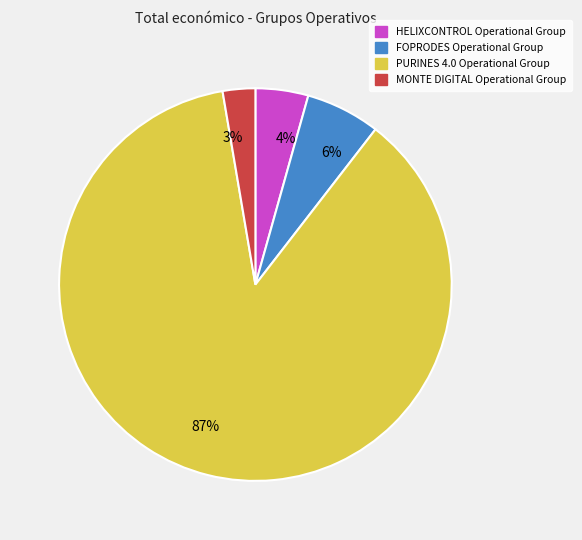

Count the number of slices in the pie.

4